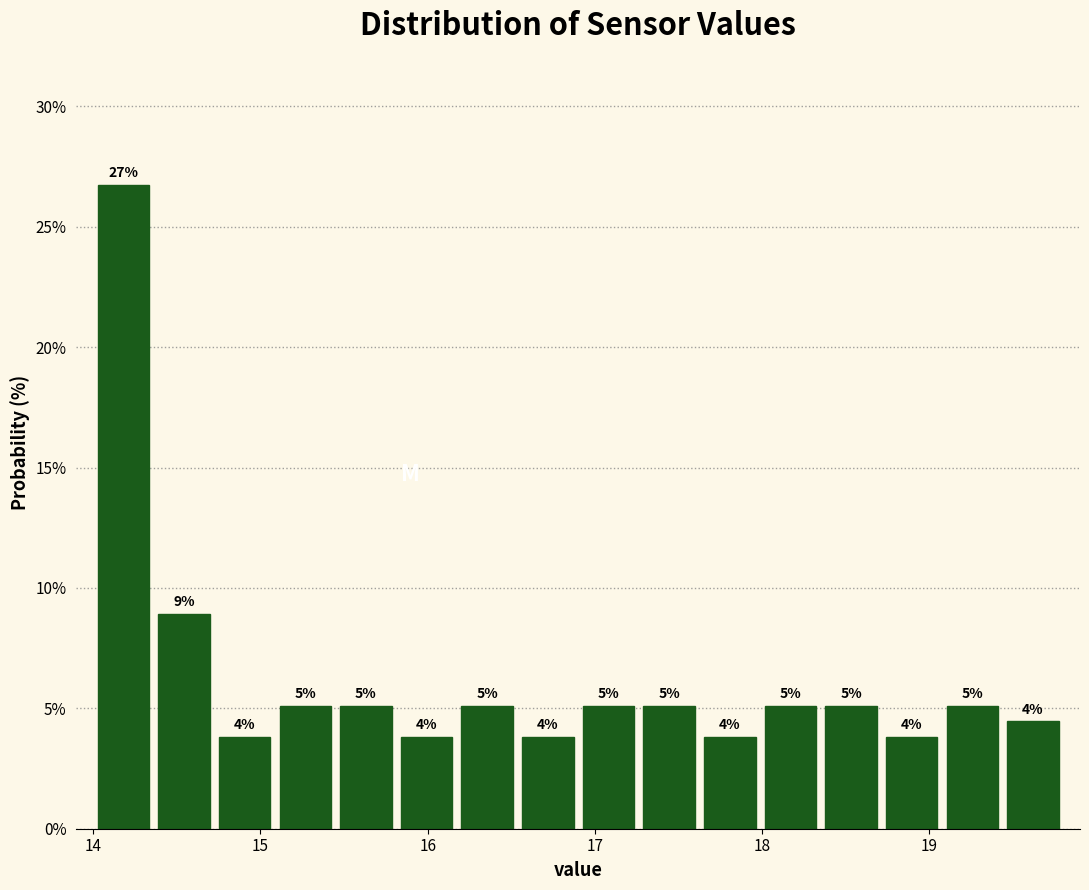

Read against the x-axis, roughly where is the centre of the tallest bar?

14.2